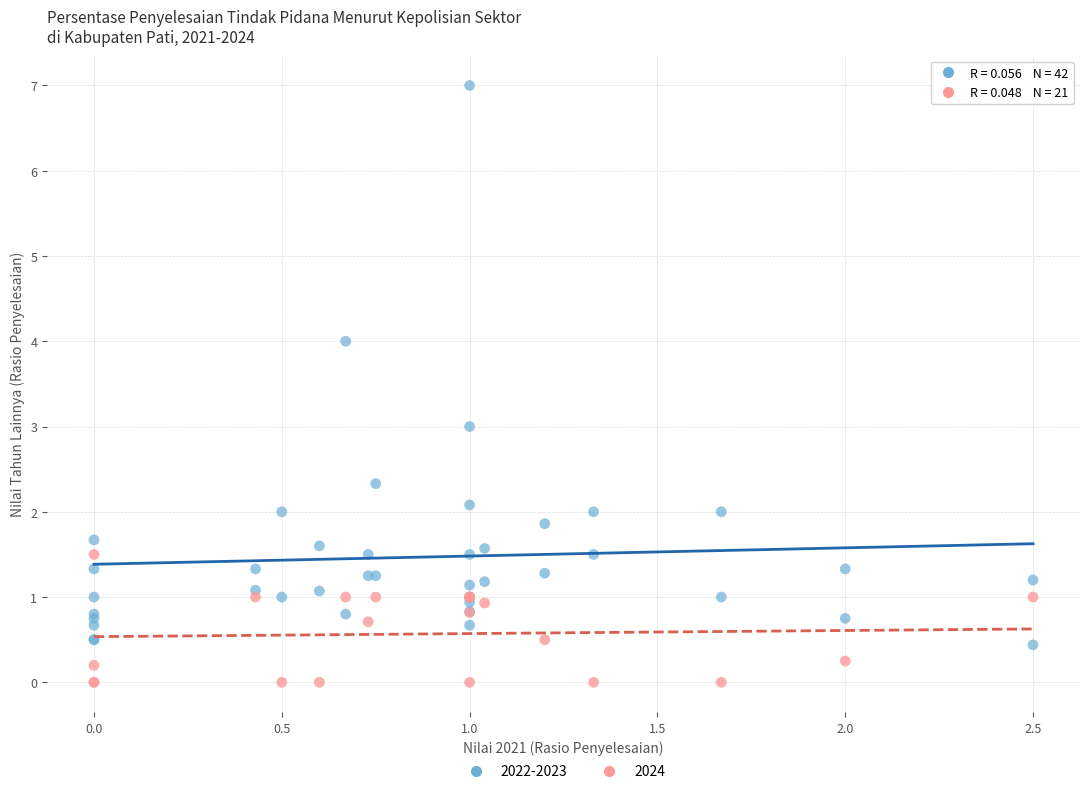

Which series contains the lowest Y value?

2024